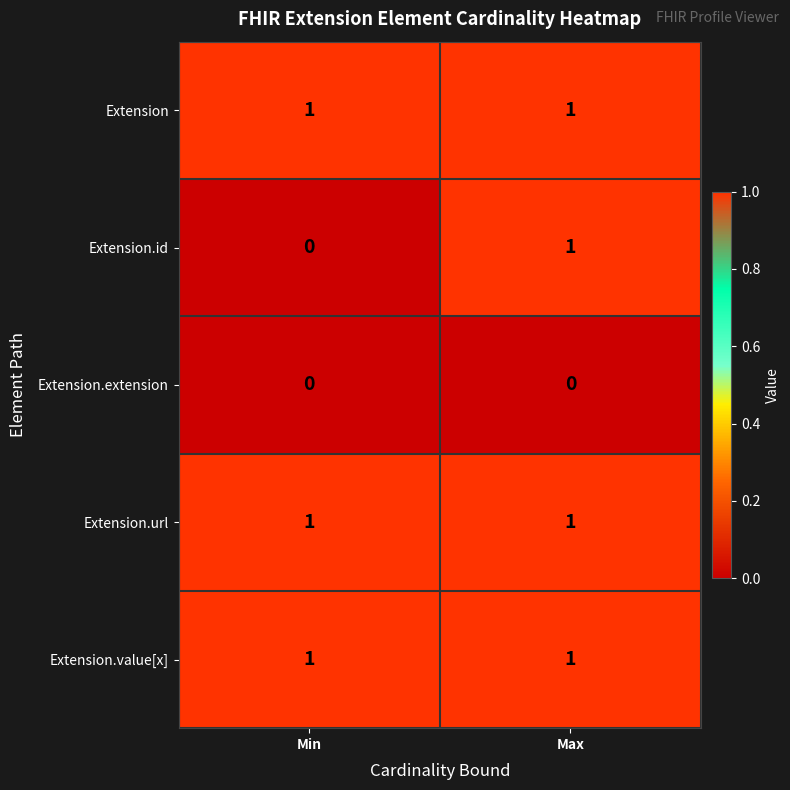

What is the maximum value shown in the chart?

1